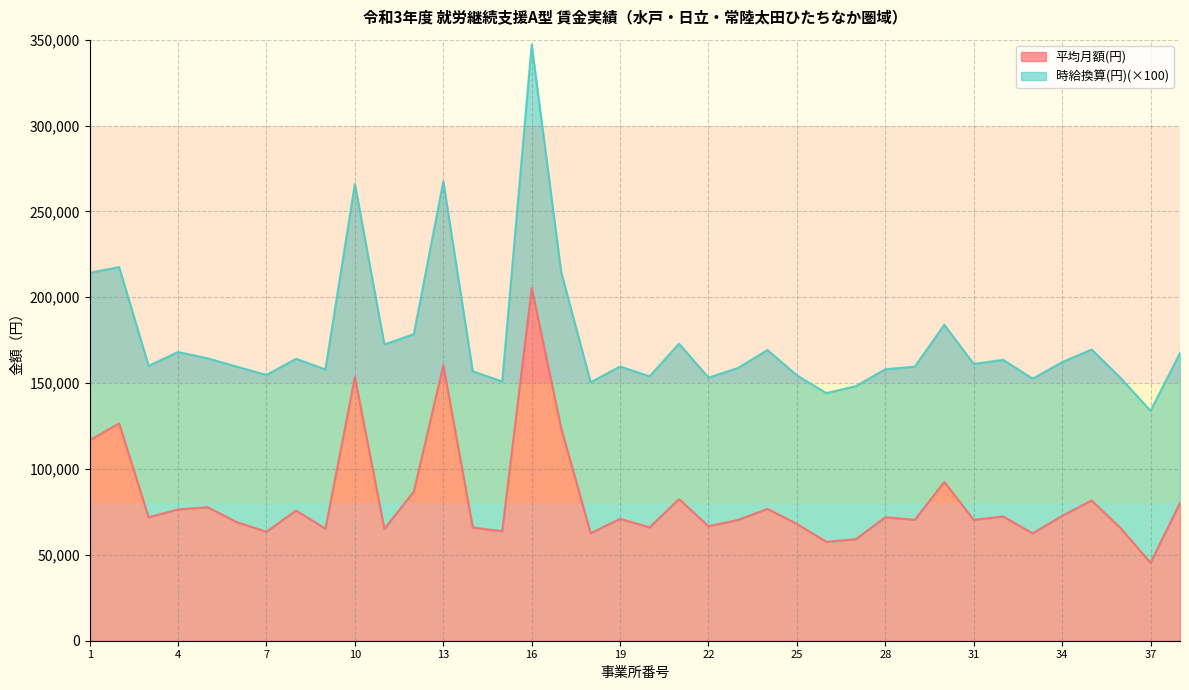

The chart shows a value of 160392 at 13. True or false?

True